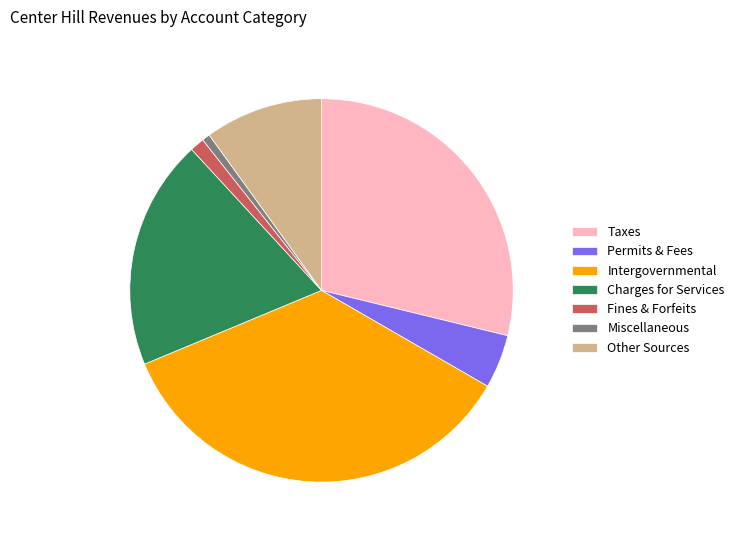

Approximately how many times larger is the value at Other Sources compared to Permits & Fees?

2.2